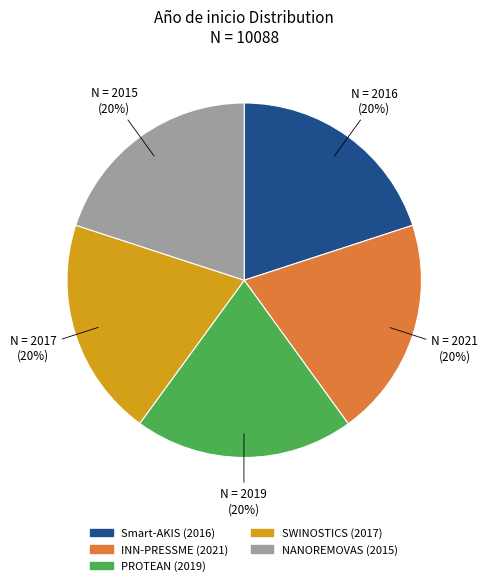

Does INN-PRESSME (2021) account for over 50% of the chart?

No